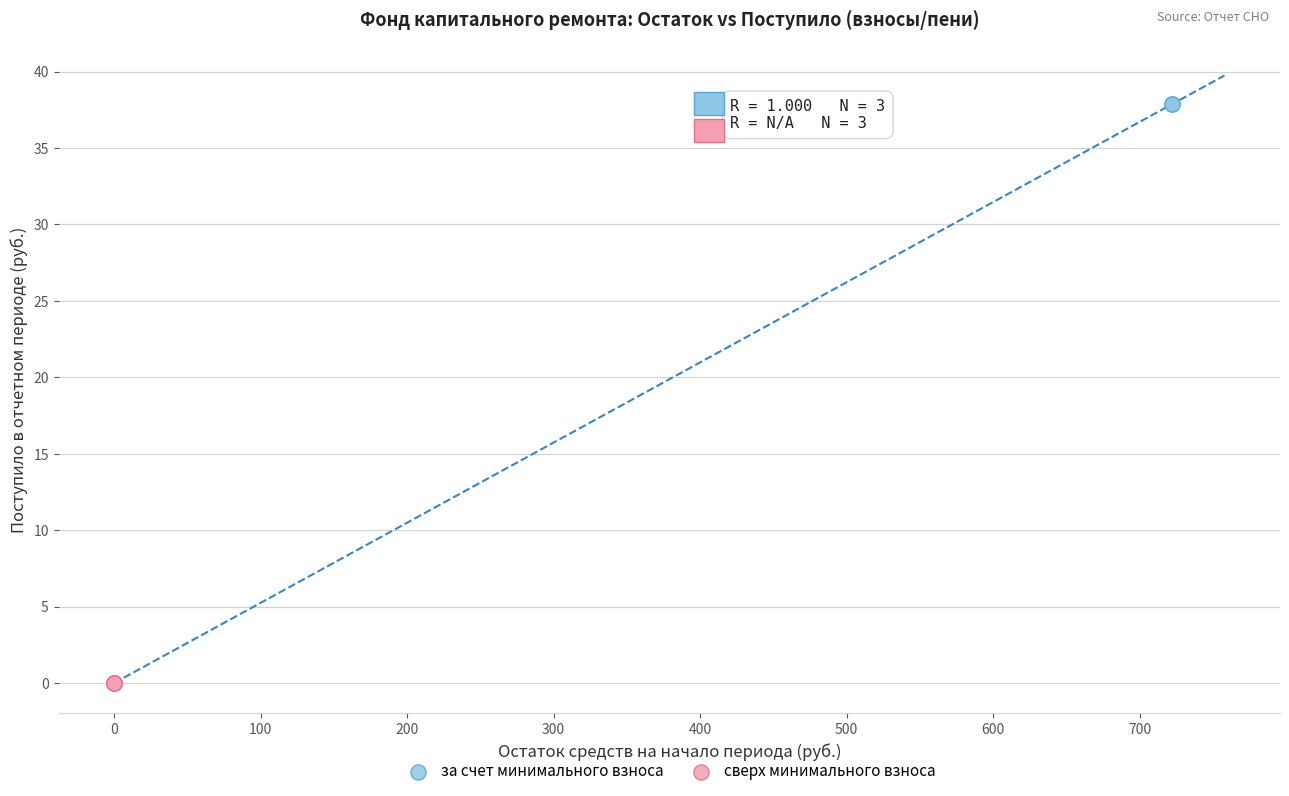

Which series reaches the maximum Y coordinate?

за счет минимального взноса